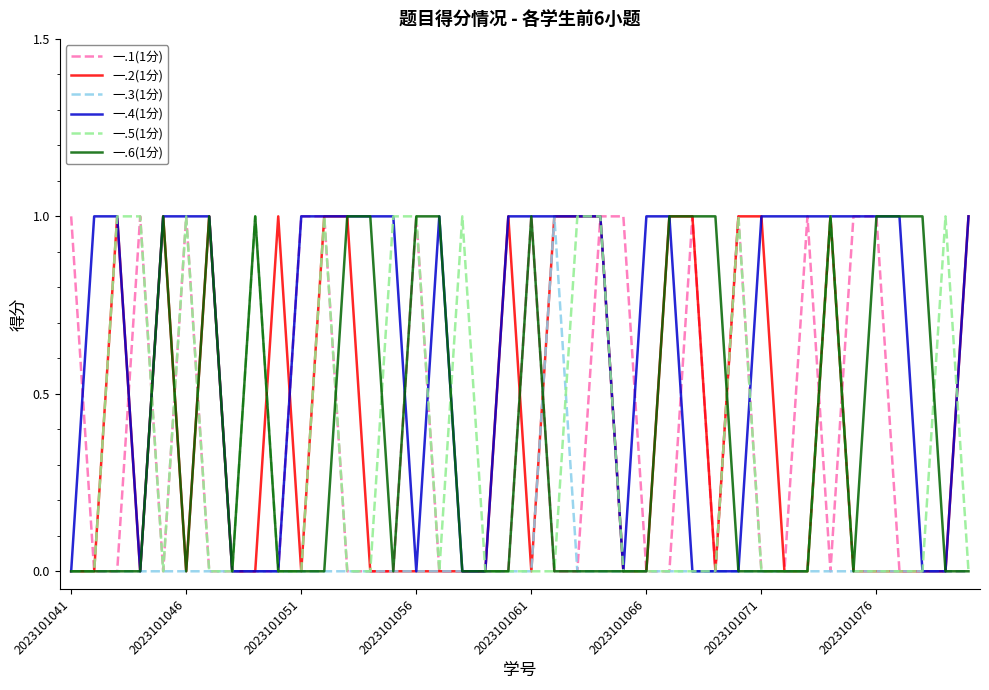

What are all the series names shown in the legend?

一.1(1分), 一.2(1分), 一.3(1分), 一.4(1分), 一.5(1分), 一.6(1分)